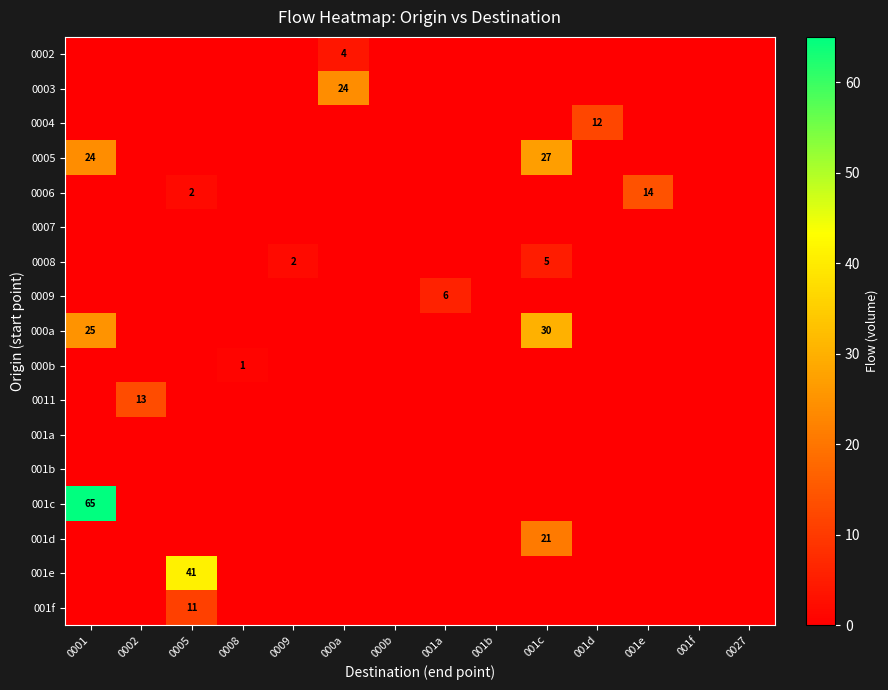

Is the value of 0003 at 001d greater than the value of 0004 at 000a?

No